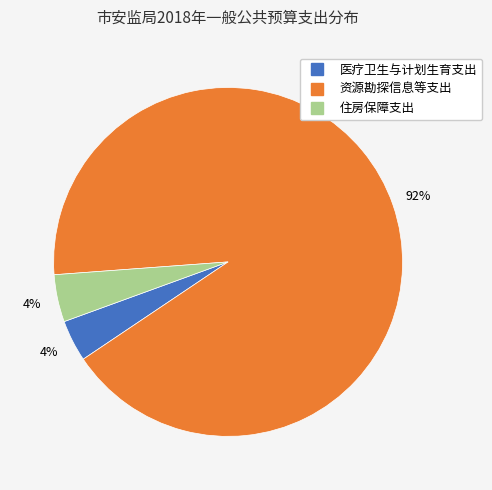

To the nearest percent, what is the average slice percentage?

33%